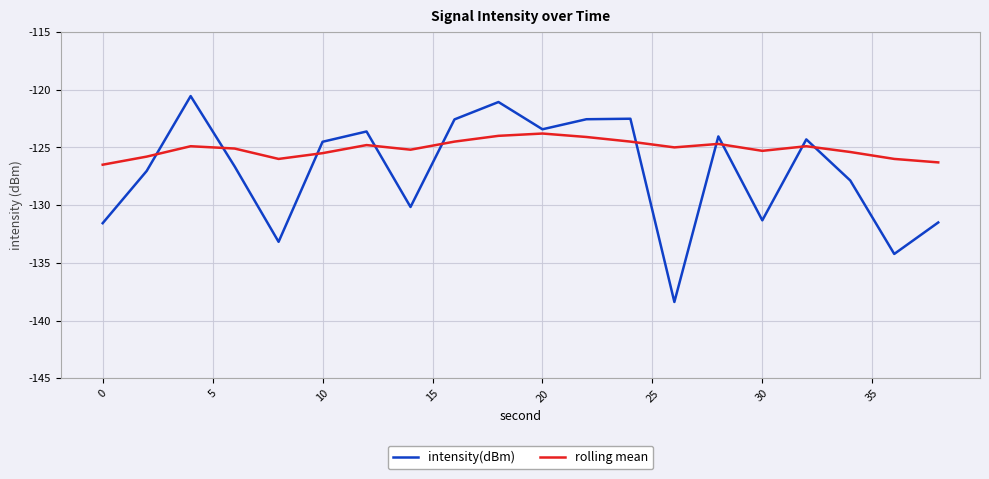

What is the greatest value displayed?

-120.6